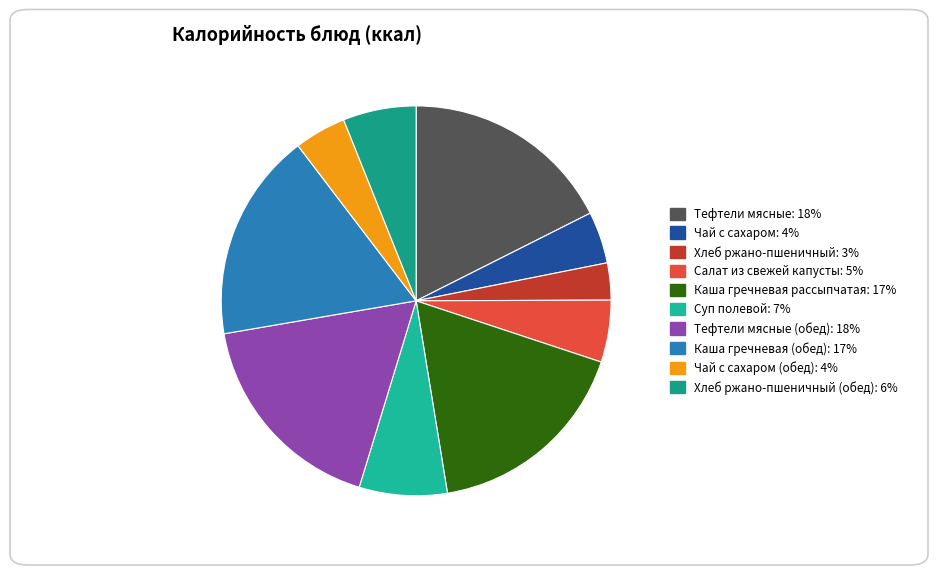

Count the number of slices in the pie.

10